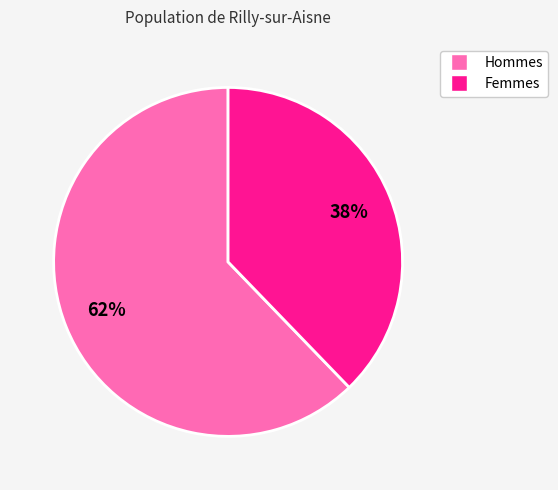

Does any single category account for the majority?

Yes